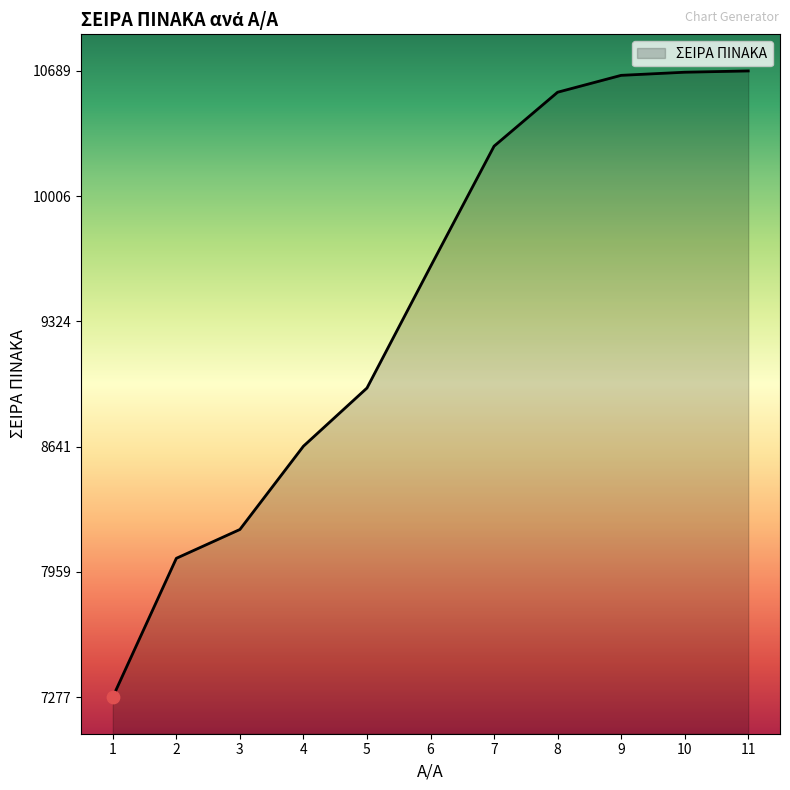

Approximately how many times larger is the value at 7 compared to 8?

1.0